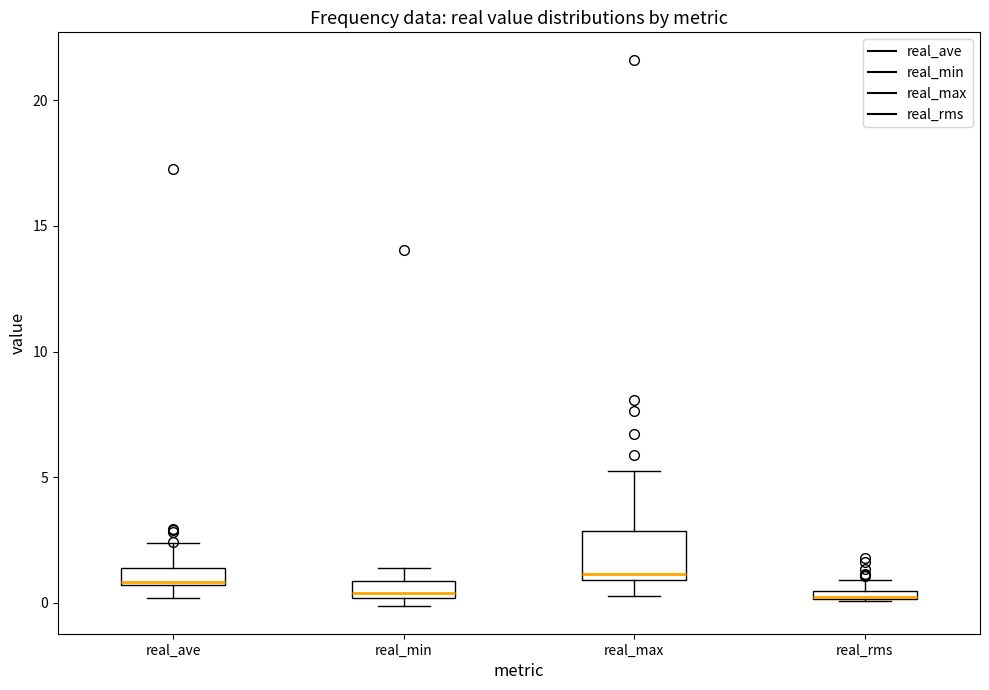

Comparing the boxes themselves (not the whiskers), which one is the tallest?

real_max